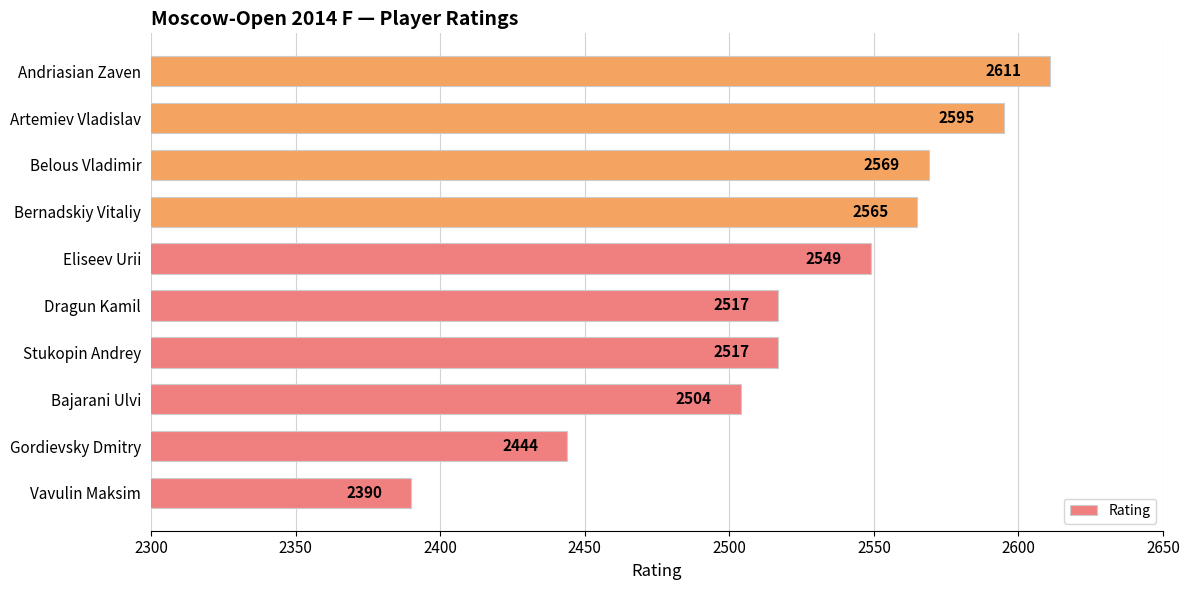

Between Vavulin Maksim and Bajarani Ulvi, which is larger?

Bajarani Ulvi